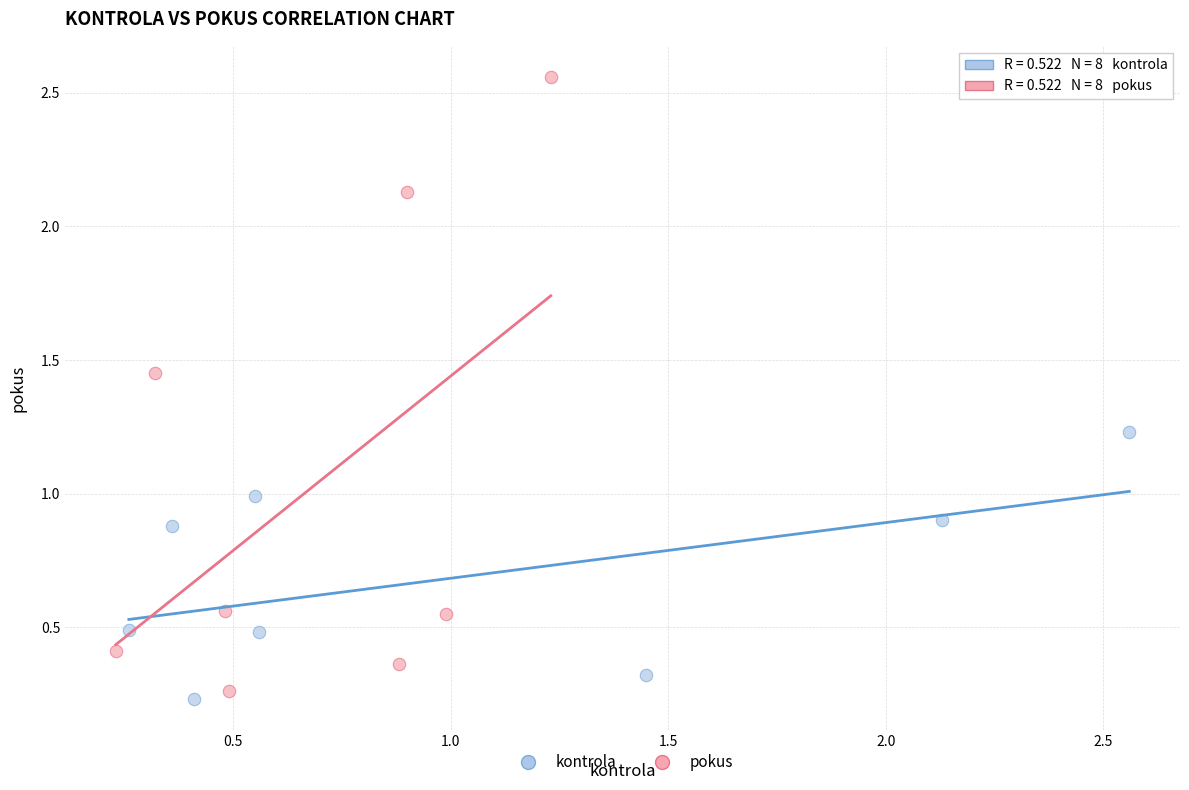

Which series has the widest spread of Y values?

pokus